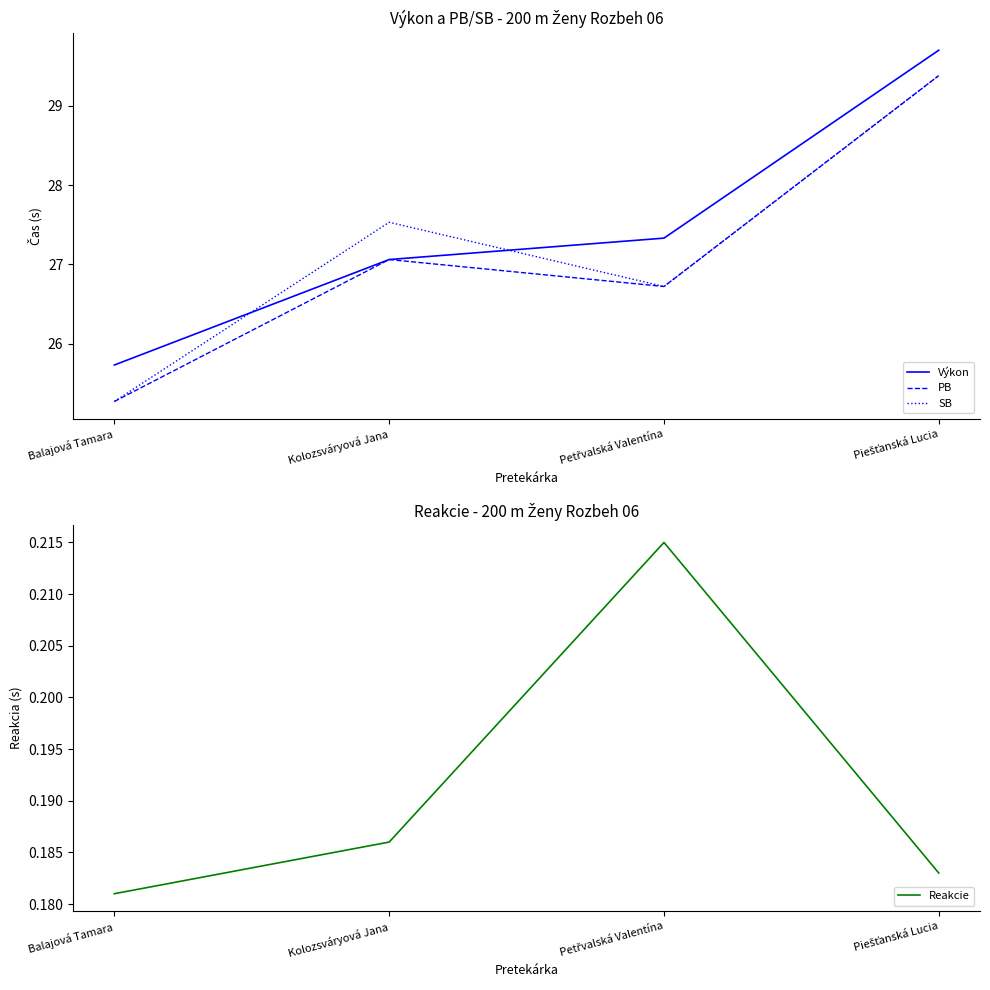

At which category does Reakcie reach its first local peak?

Petřvalská Valentína